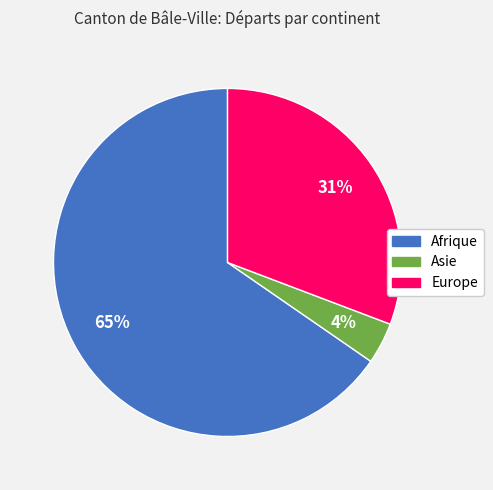

Does Asie represent more than half of the total?

No